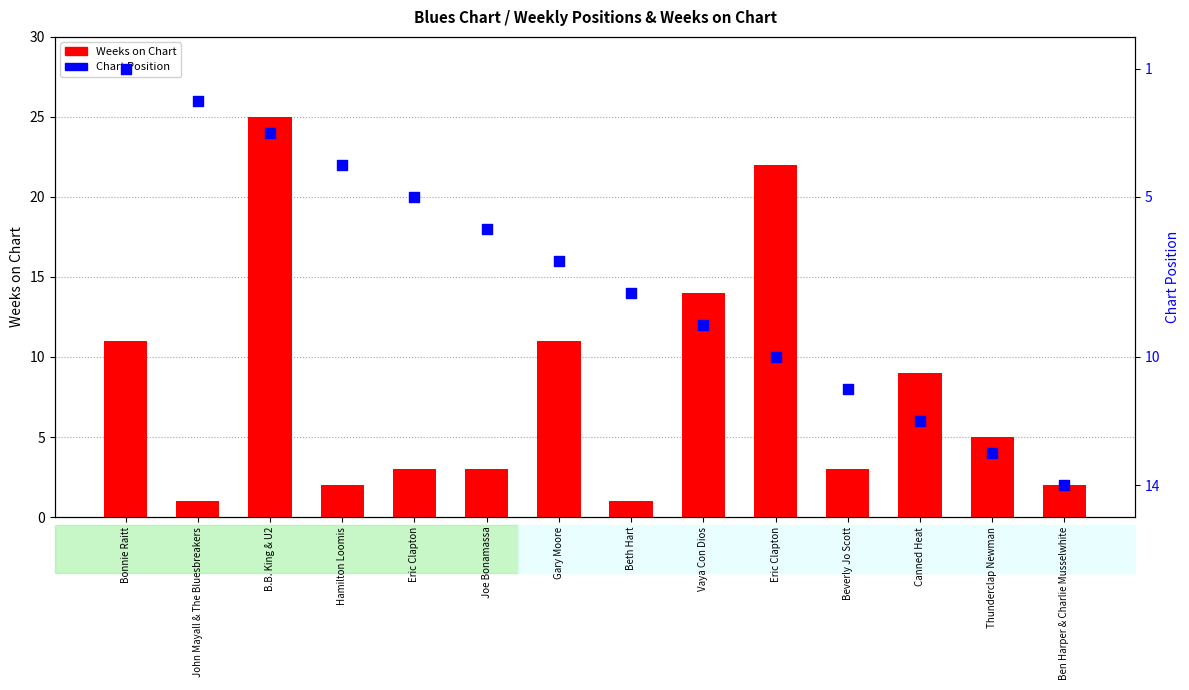

At which category is the sum across all series the highest?

Eric Clapton